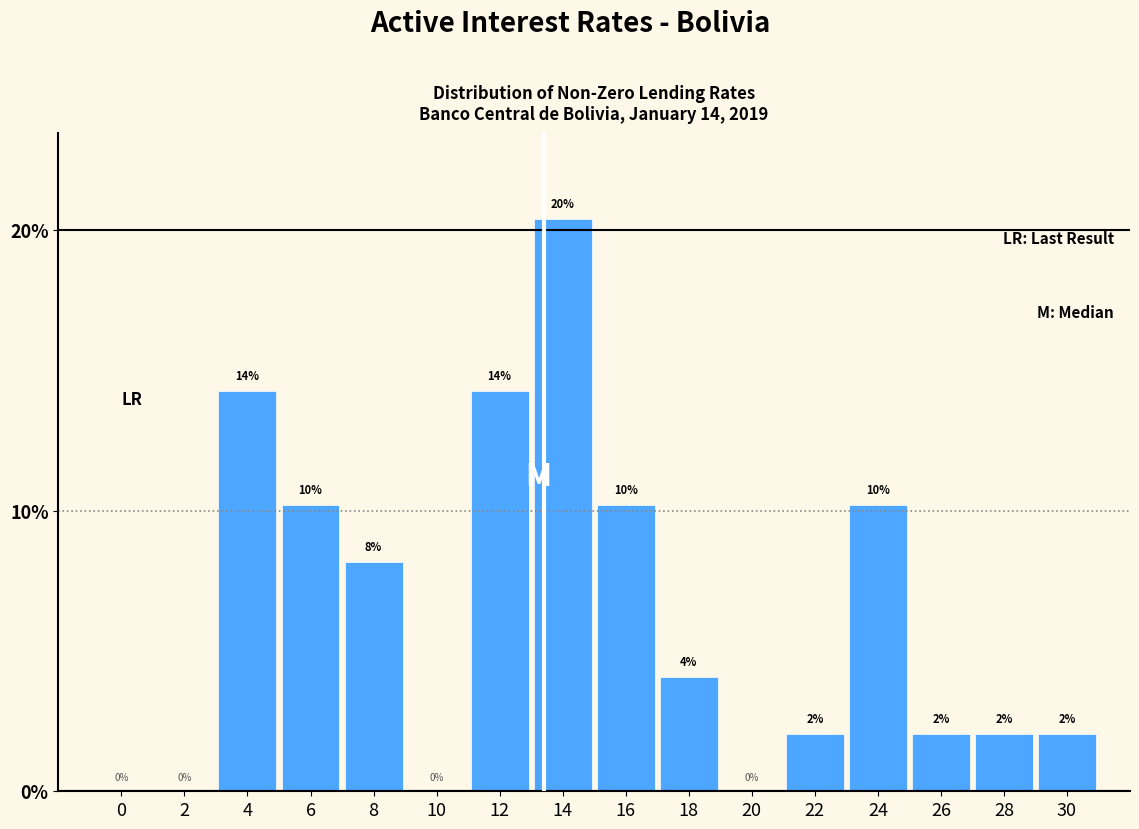

The value at 20 is -12.9. True or false?

False